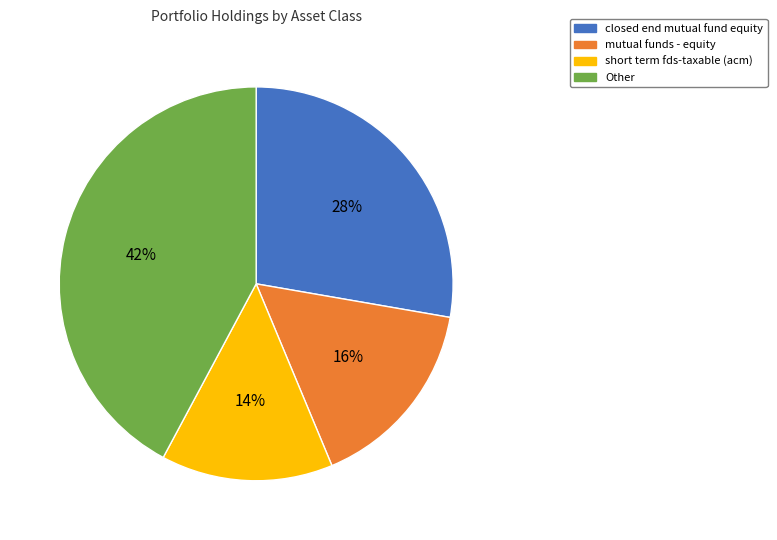

To the nearest percent, what is the difference between the short term fds-taxable (acm) and mutual funds - equity slice percentages?

2%